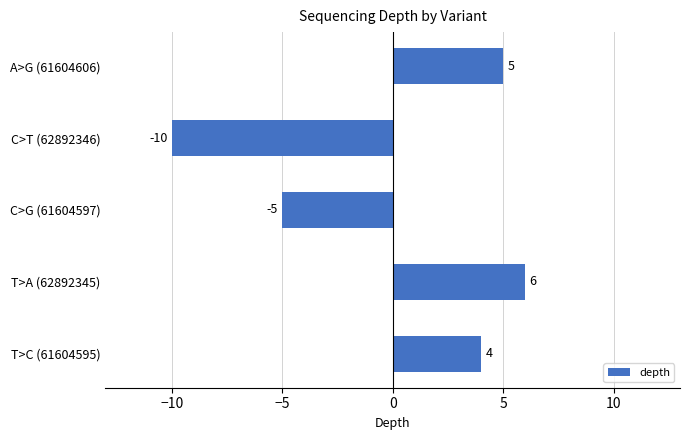

Rank the categories by value from lowest to highest.

C>T (62892346), C>G (61604597), T>C (61604595), A>G (61604606), T>A (62892345)